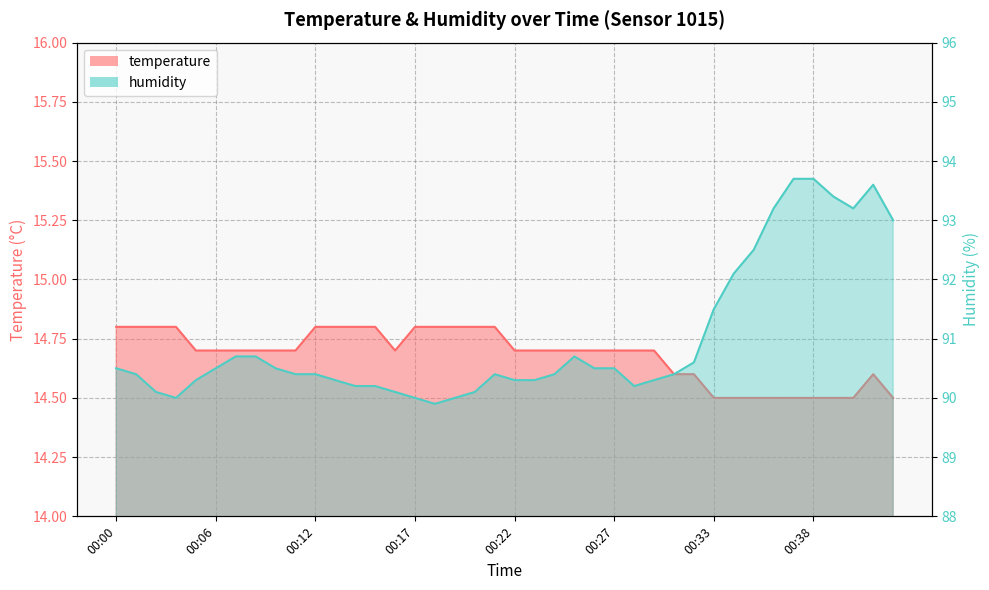

List the series in order of their overall mean, lowest first.

temperature, humidity